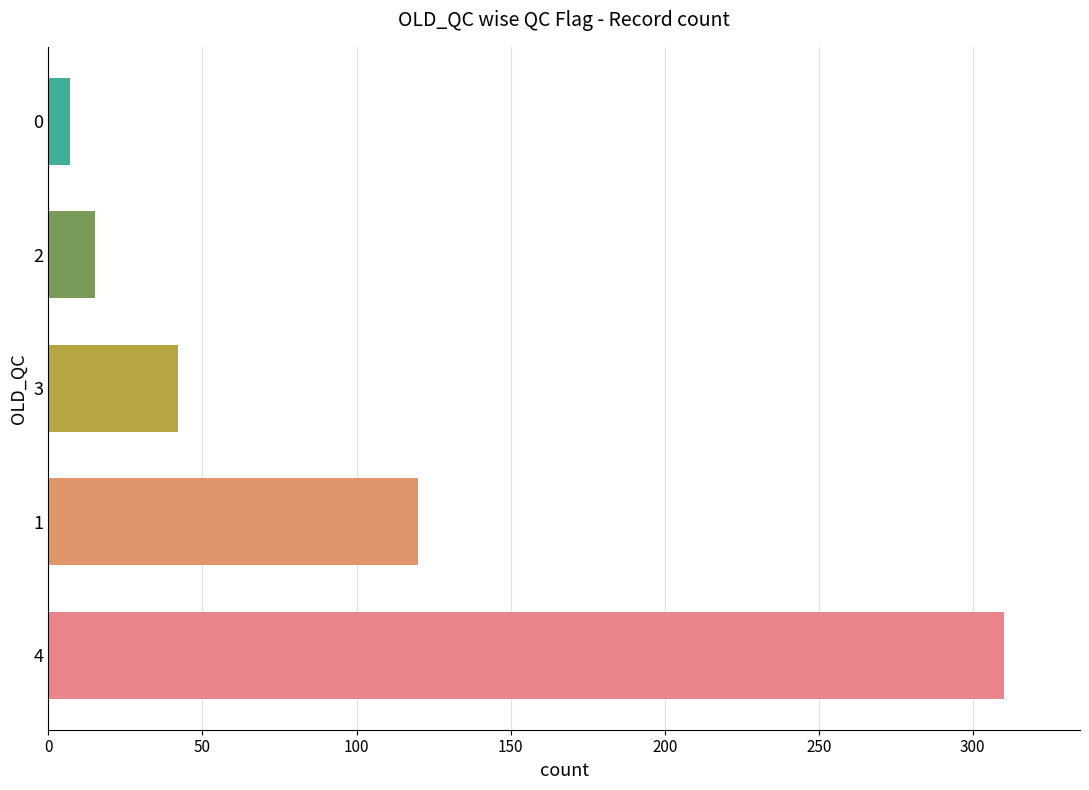

What is the sum of all values?

494